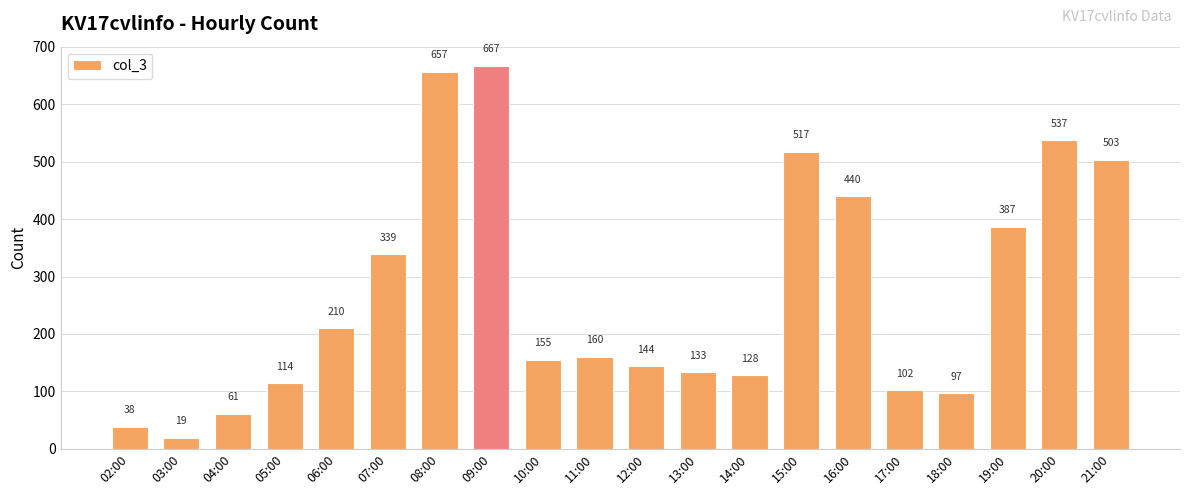

List the labels in order of value, largest first.

09:00, 08:00, 20:00, 15:00, 21:00, 16:00, 19:00, 07:00, 06:00, 11:00, 10:00, 12:00, 13:00, 14:00, 05:00, 17:00, 18:00, 04:00, 02:00, 03:00